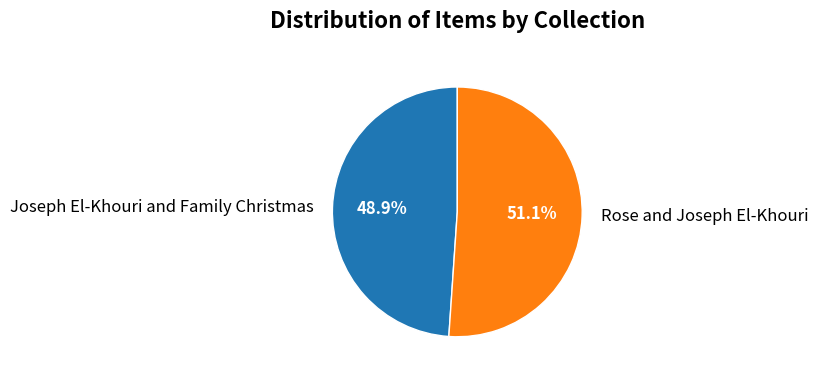

Is there a majority slice in this chart?

Yes